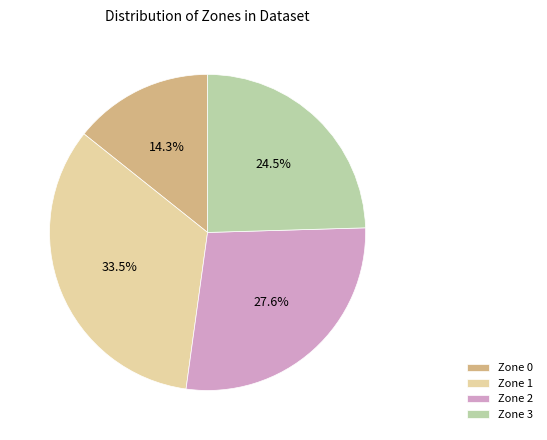

What is the smallest slice in the pie chart?

Zone 0